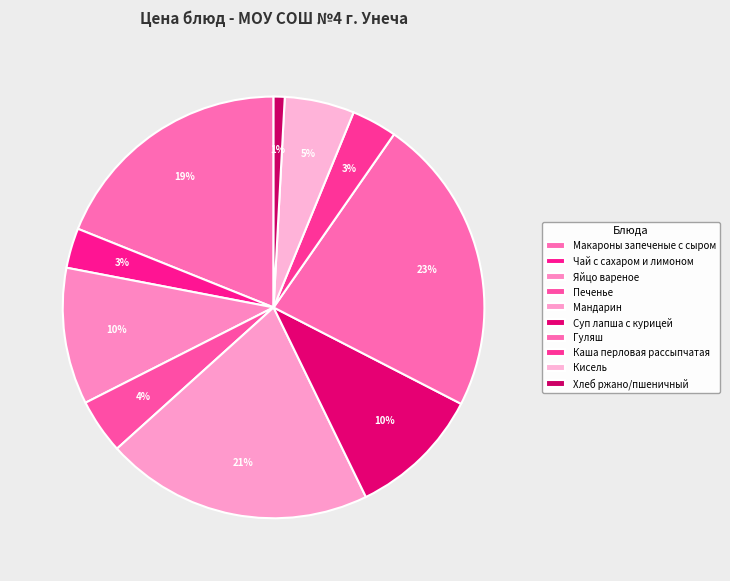

What percentage is the Кисель slice, to the nearest percent?

5%